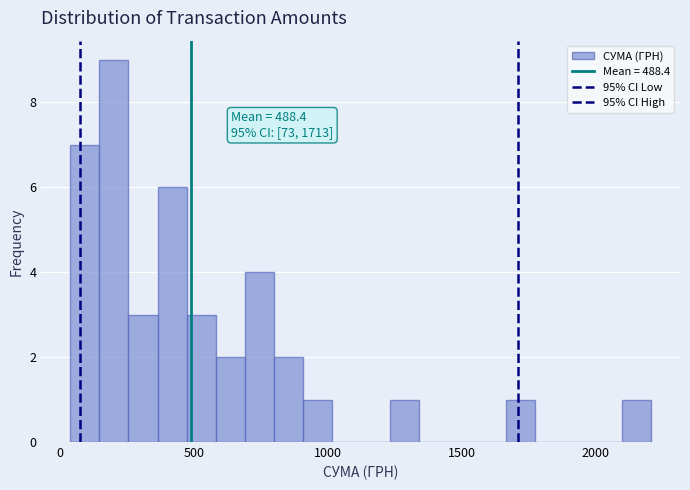

Read against the x-axis, roughly where is the centre of the tallest bar?

200